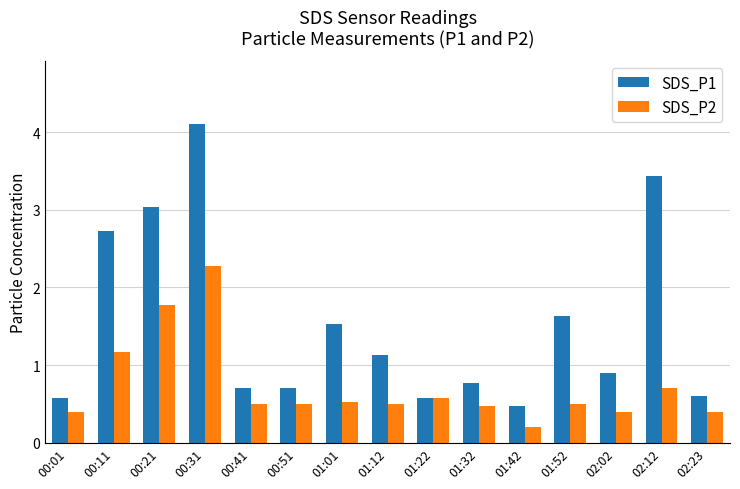

Which series has the widest spread of values?

SDS_P1